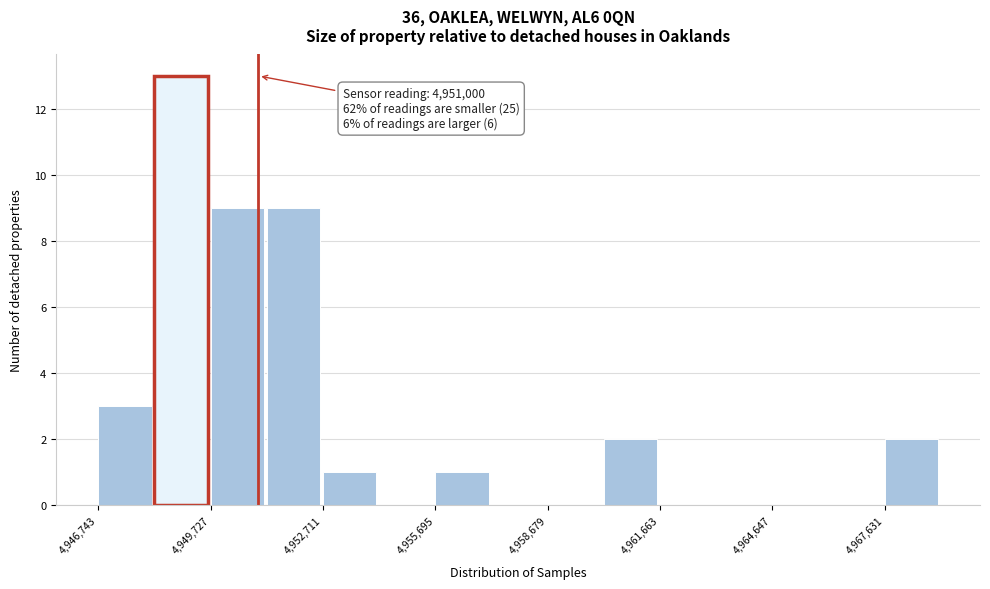

Read against the x-axis, roughly where is the centre of the tallest bar?

4949000